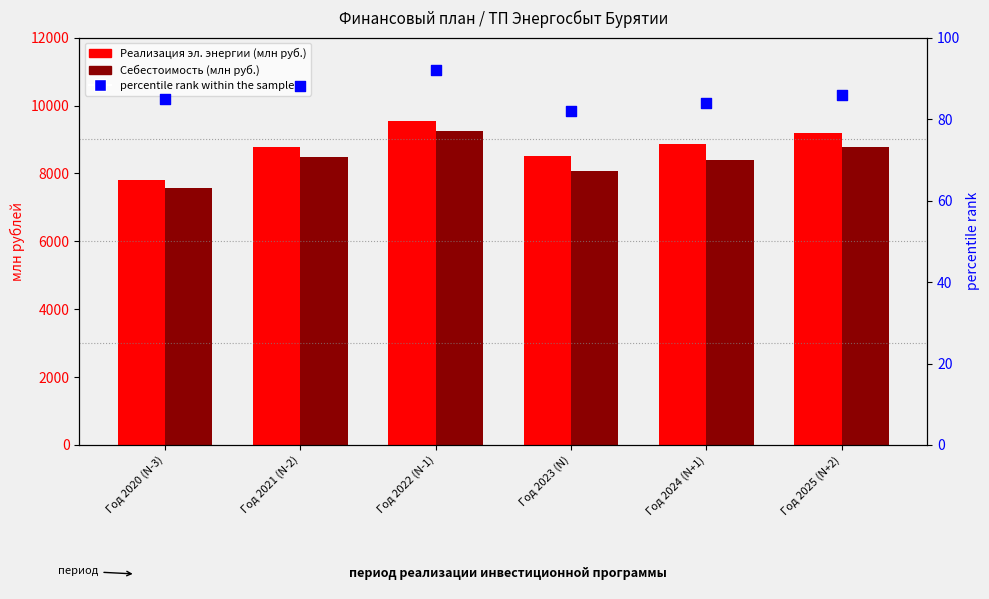

At how many categories does at least one series exceed 7702?

6